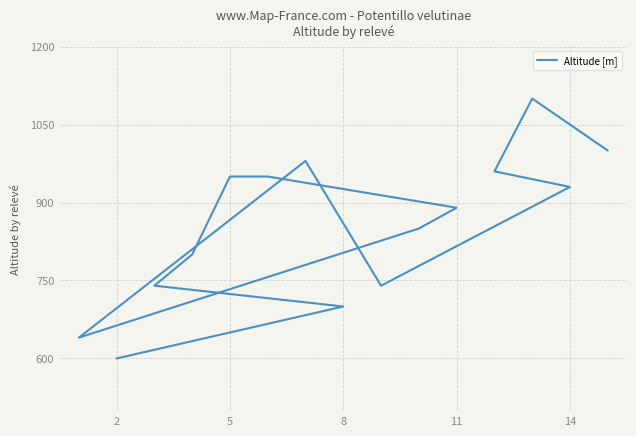

How many values are below 890?

7